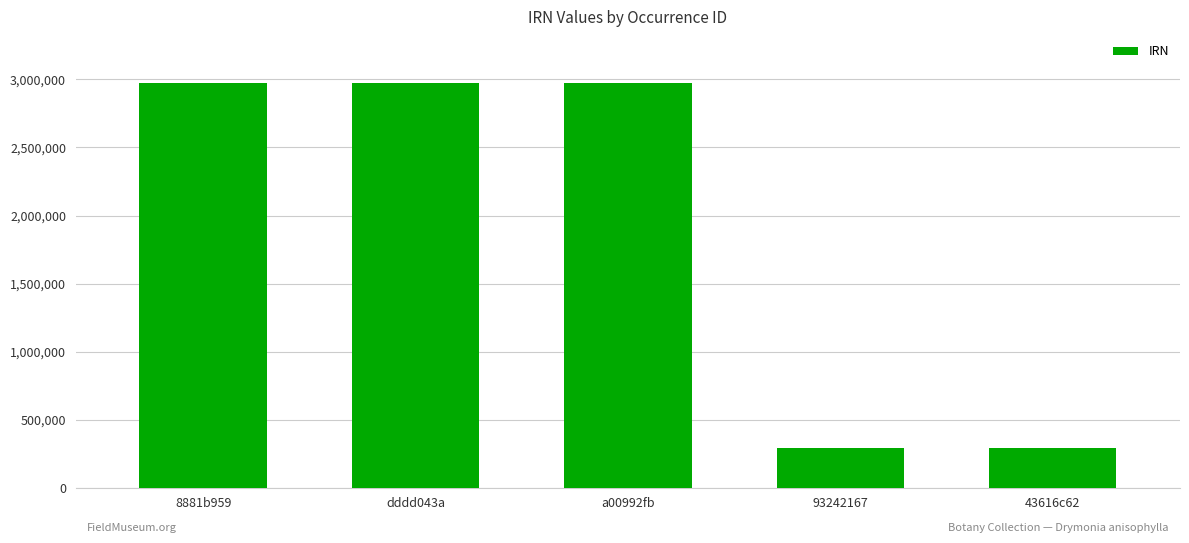

How many series are shown in this chart?

1